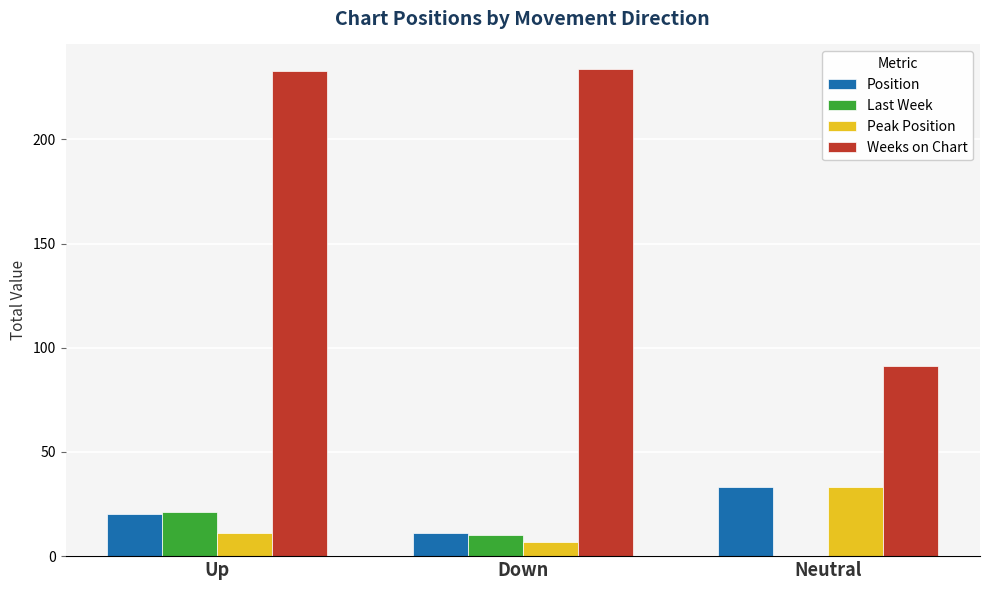

Are the bars horizontal?

No